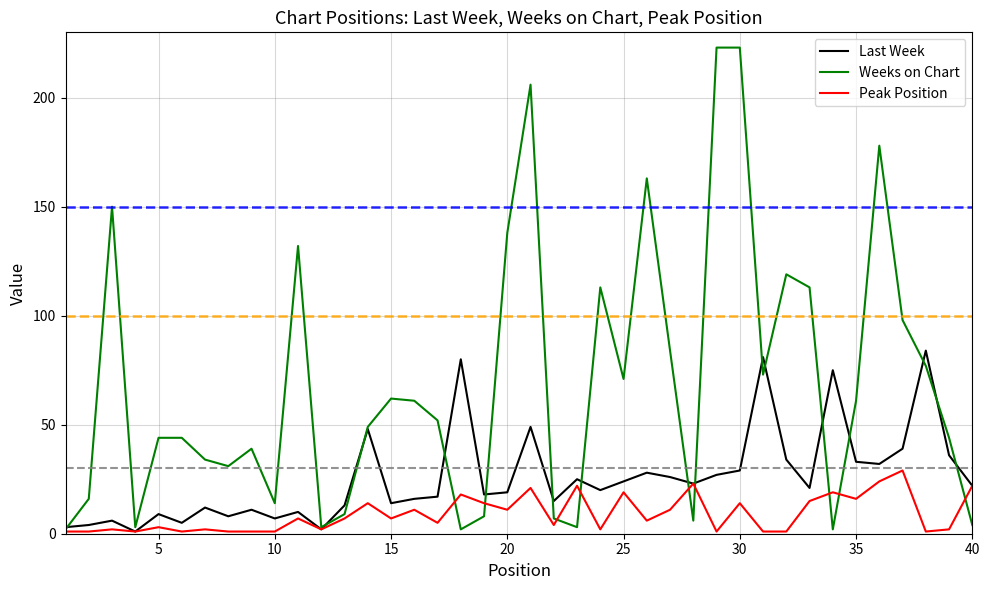

Which series has the widest spread of values?

Weeks on Chart